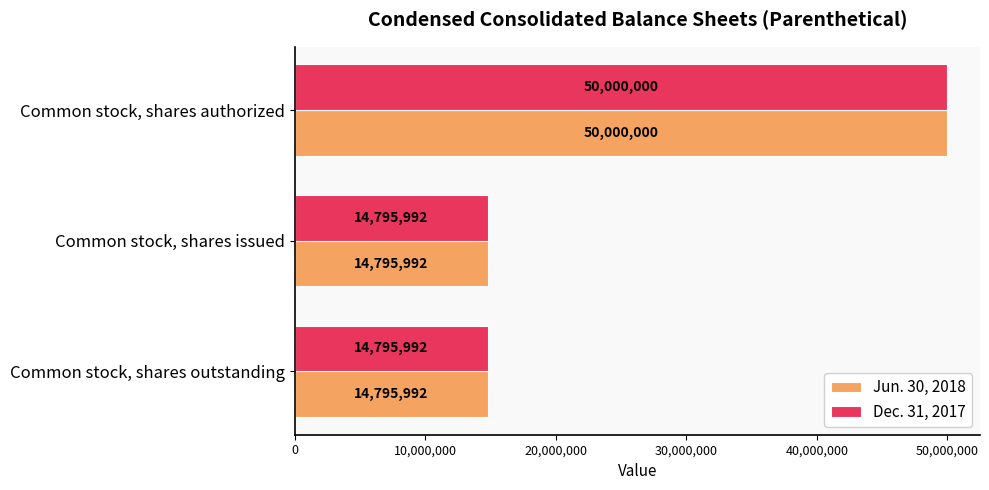

The Jun. 30, 2018 series shows 6757103 at Common stock, shares outstanding. True or false?

False